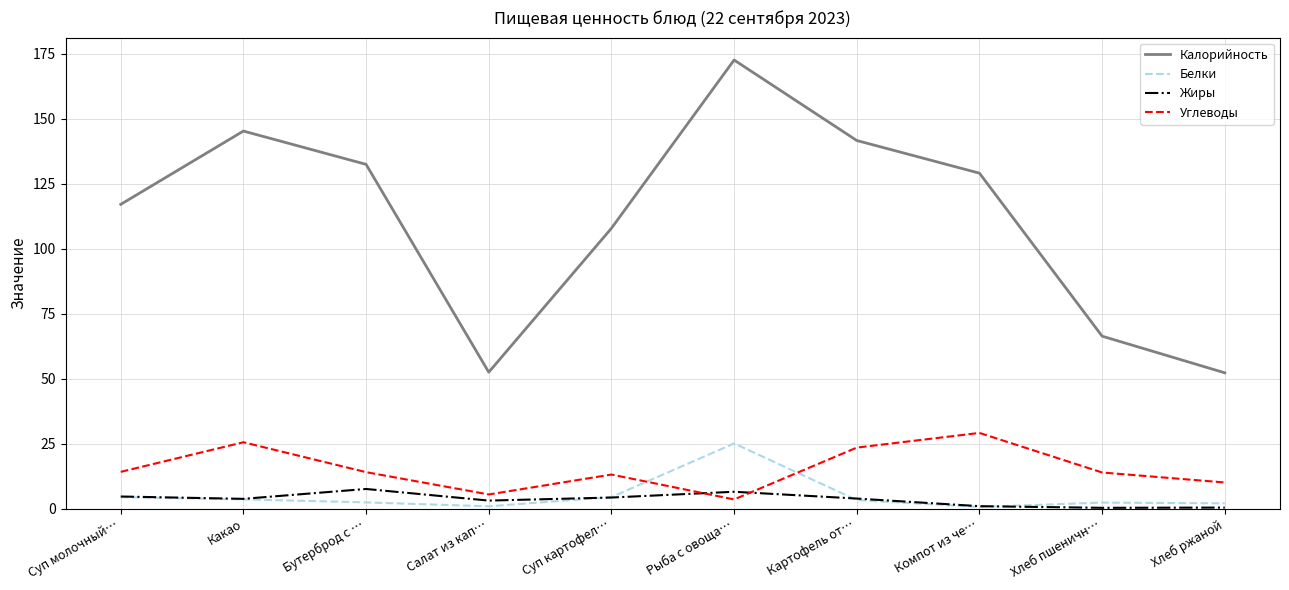

What is the total value across all series at Суп картофел…?

129.5